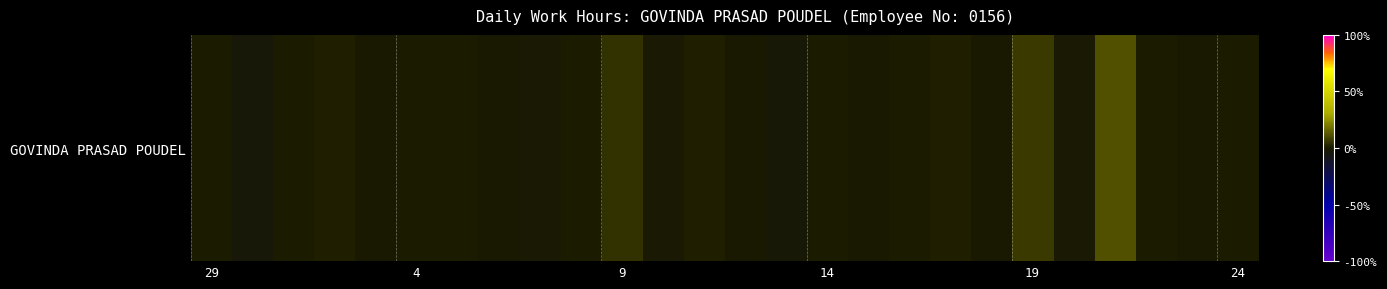

How many positive values are there?

14